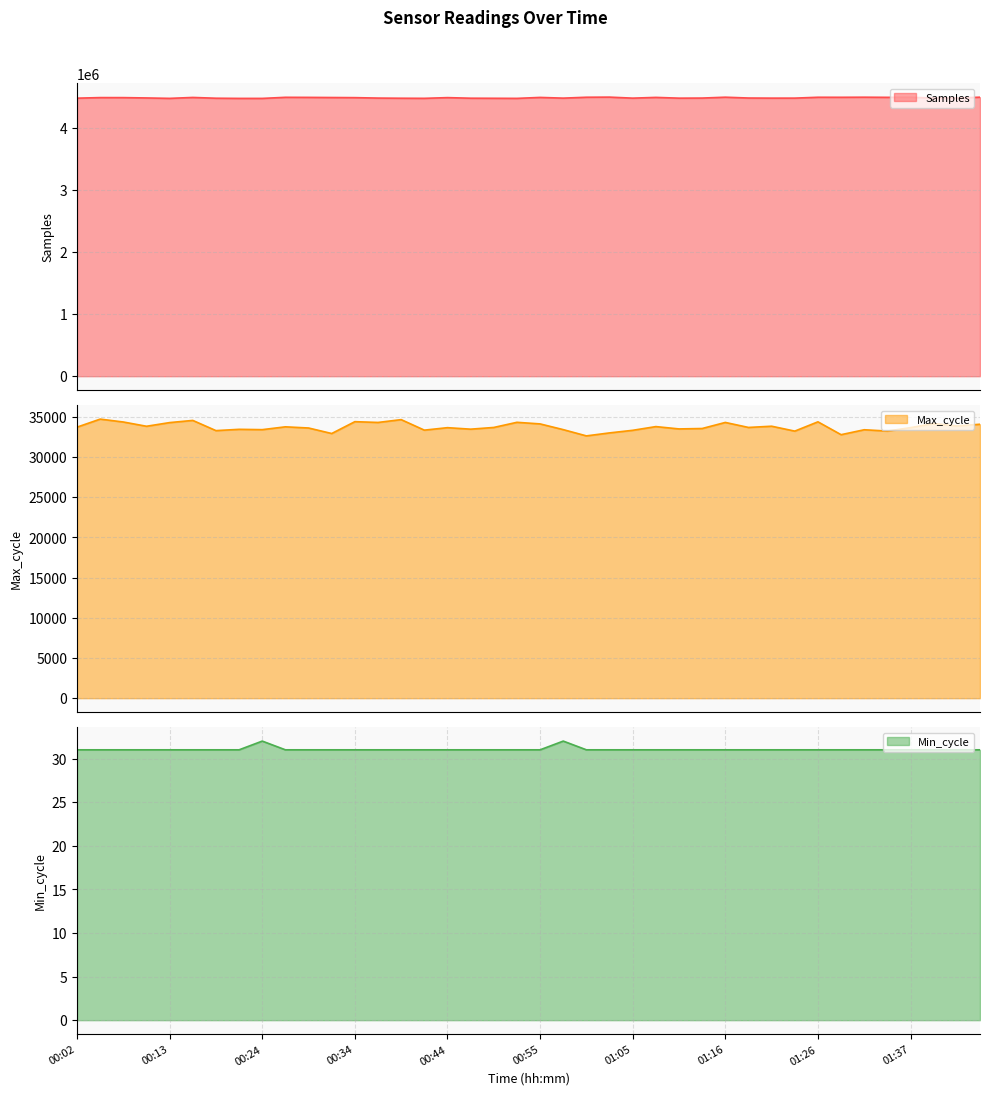

What is the difference between the Max_cycle values at 00:37 and 00:05?

416